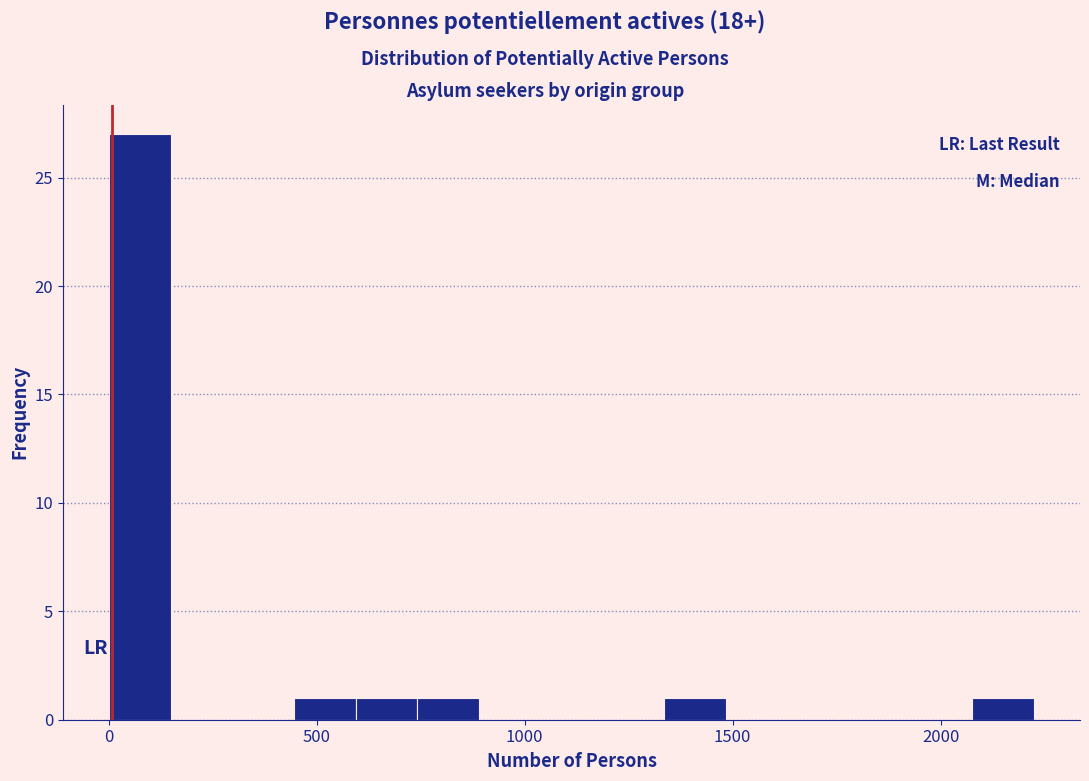

Around what value on the x-axis is the tallest bar? Give the approximate position of its centre, as read against the axis.

100